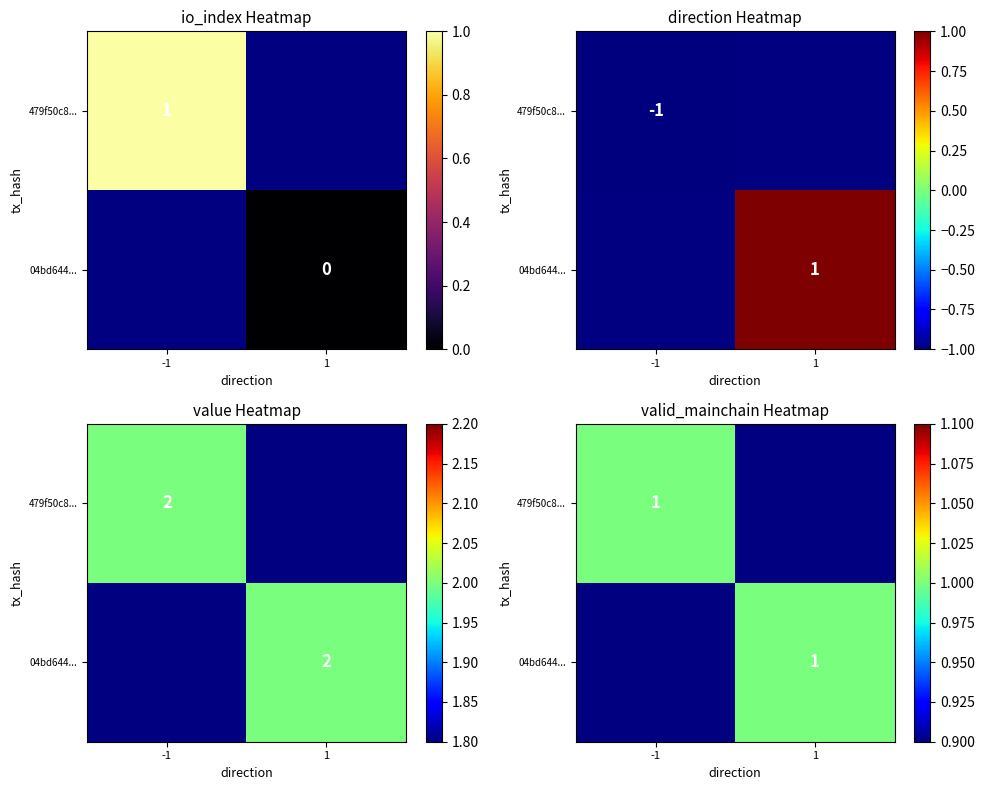

The value of 479f50c8a57c64c4d23fda0e81ee3896c000442 at io_index is 1. True or false?

True